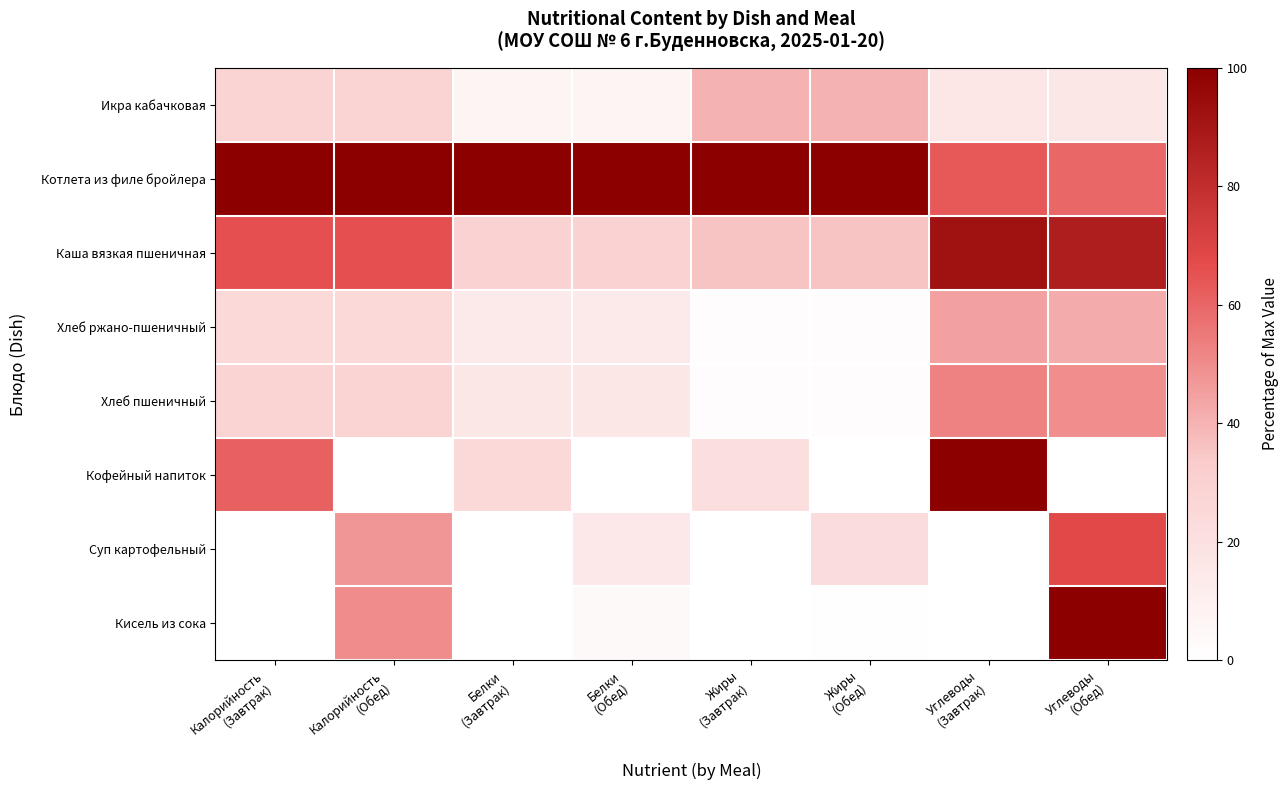

At Углеводы (Обед), list the series in order from smallest to largest.

Кофейный напиток, Икра кабачковая, Хлеб ржано-пшеничный, Хлеб пшеничный, Котлета из филе бройлера, Суп картофельный, Каша вязкая пшеничная, Кисель из сока